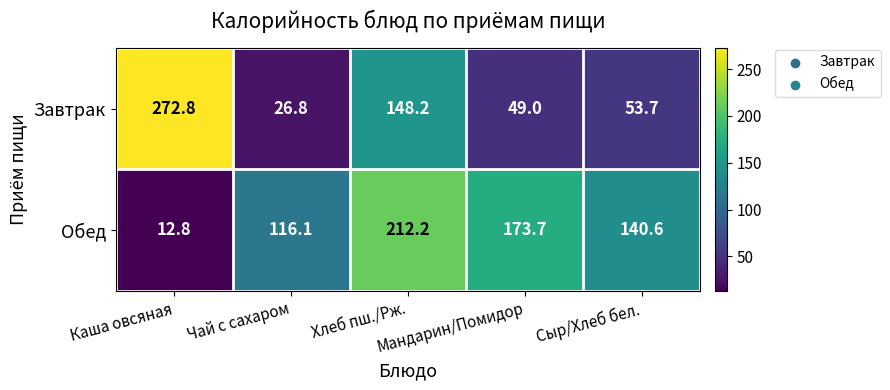

What is the average value of the Обед series?

131.1